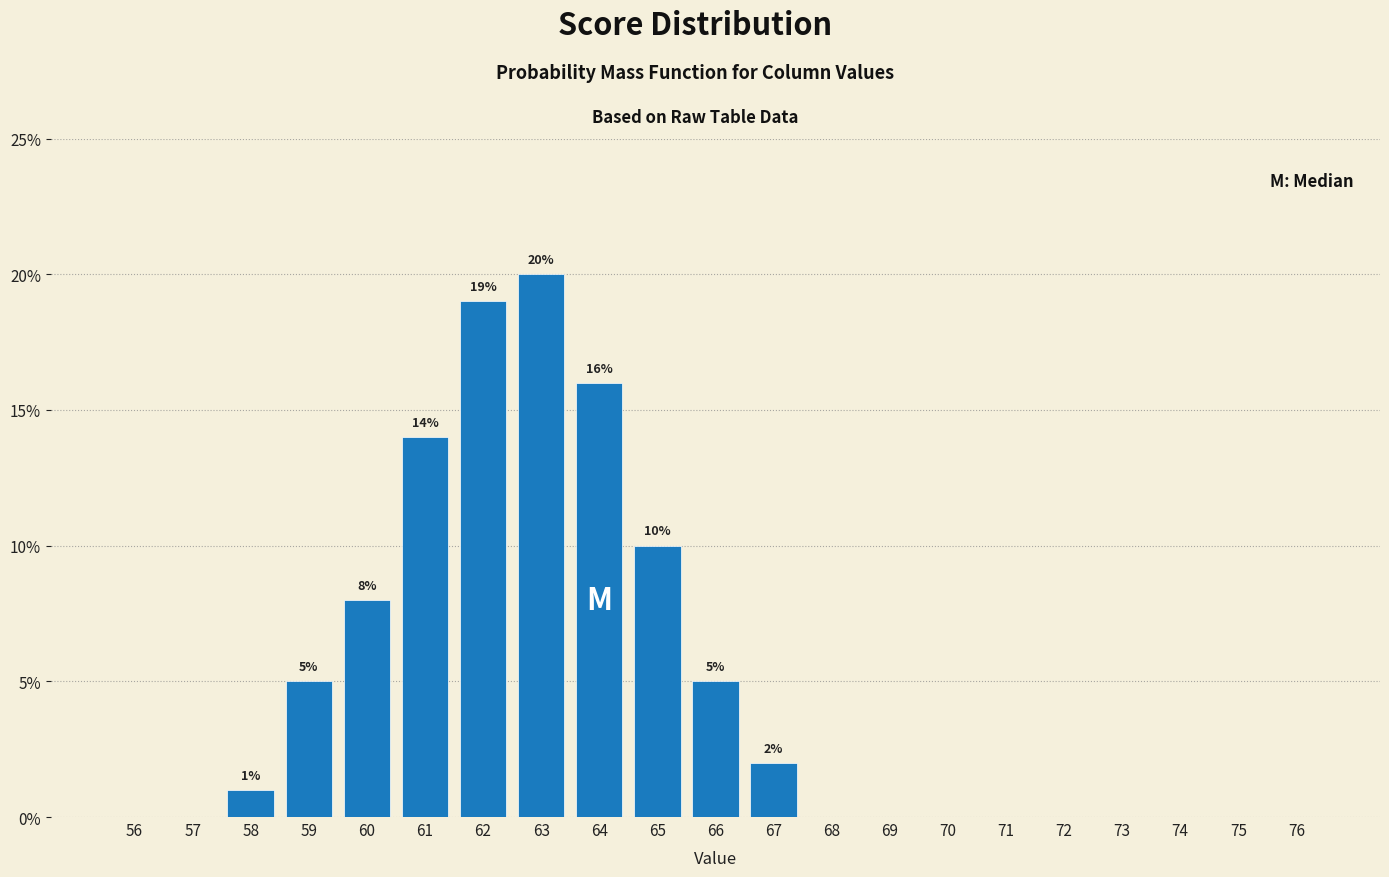

Reading left to right, list all the values displayed in this chart.

56=0.0	57=0.0	58=1.0	59=5.0	60=8.0	61=14.0	62=19.0	63=20.0	64=16.0	65=10.0	66=5.0	67=2.0	68=0.0	69=0.0	70=0.0	71=0.0	72=0.0	73=0.0	74=0.0	75=0.0	76=0.0